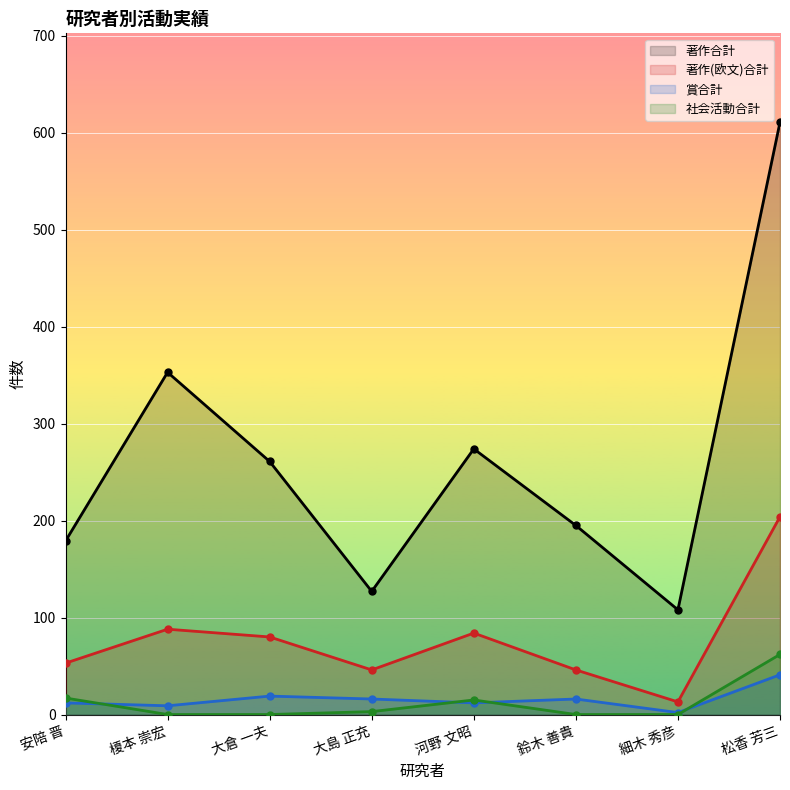

What is the total value across all series at 安陪 晋?

261